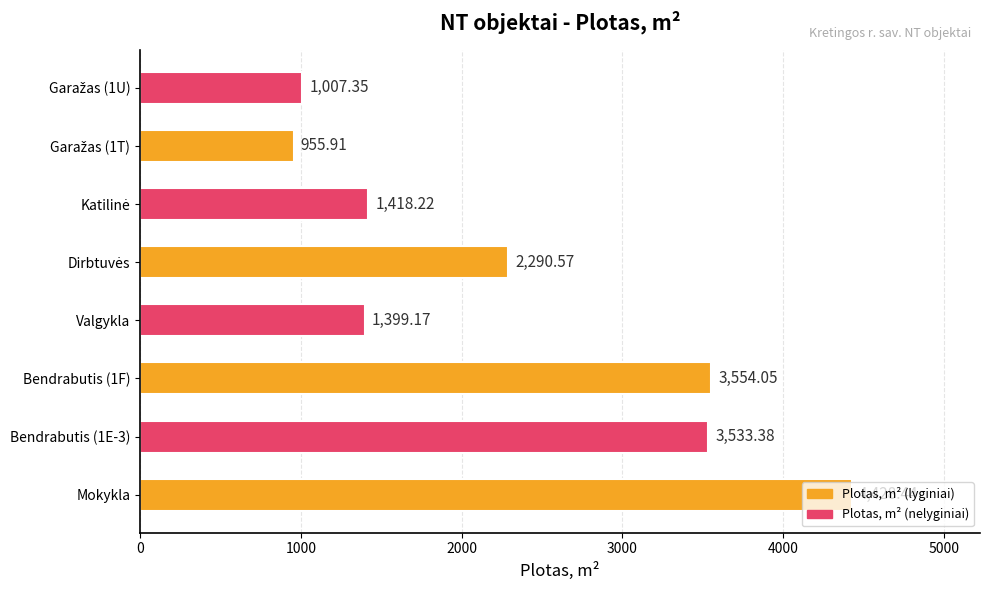

What is the difference between the maximum and minimum values?

3472.5